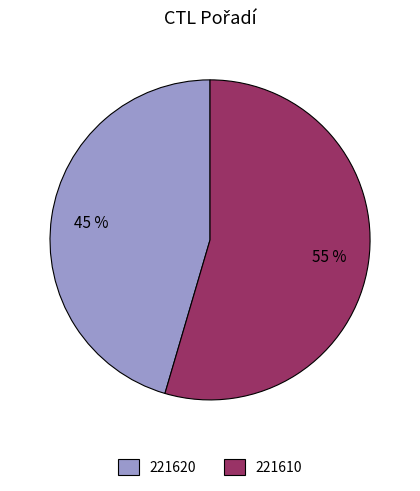

True or false: 221610 accounts for 47% of the total.

False